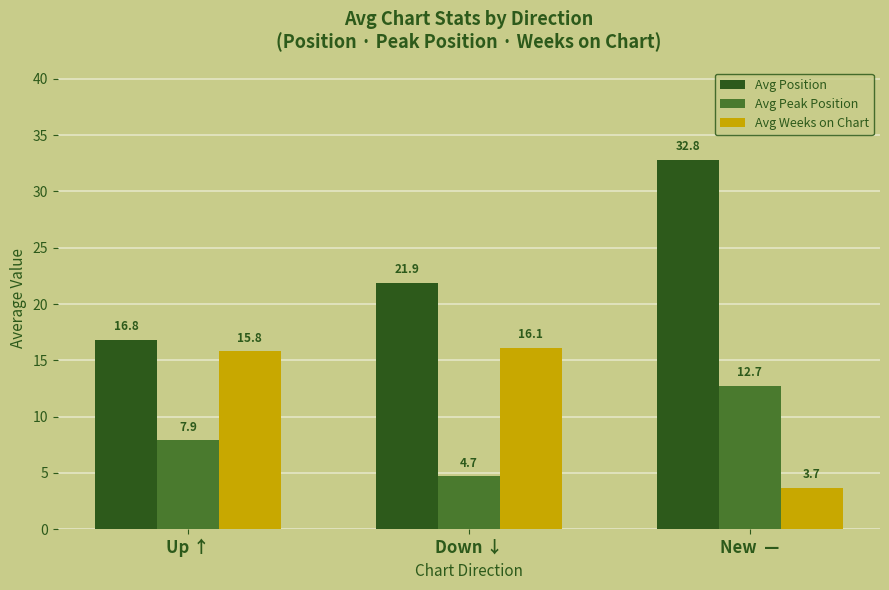

What is the minimum value shown in the chart?

3.7